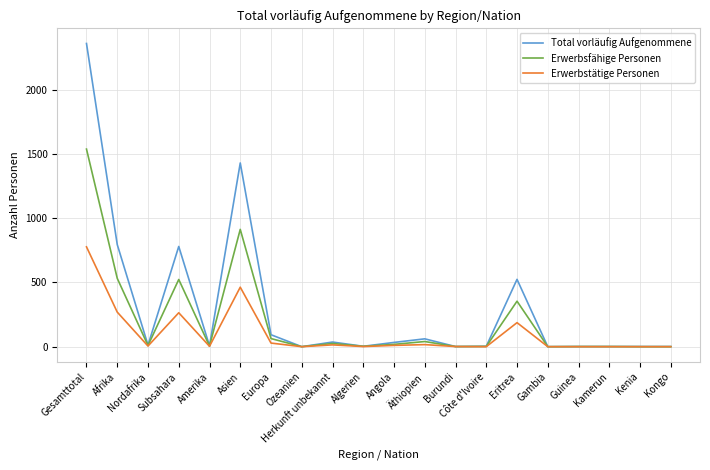

Which series has the largest total across all categories?

Total vorläufig Aufgenommene